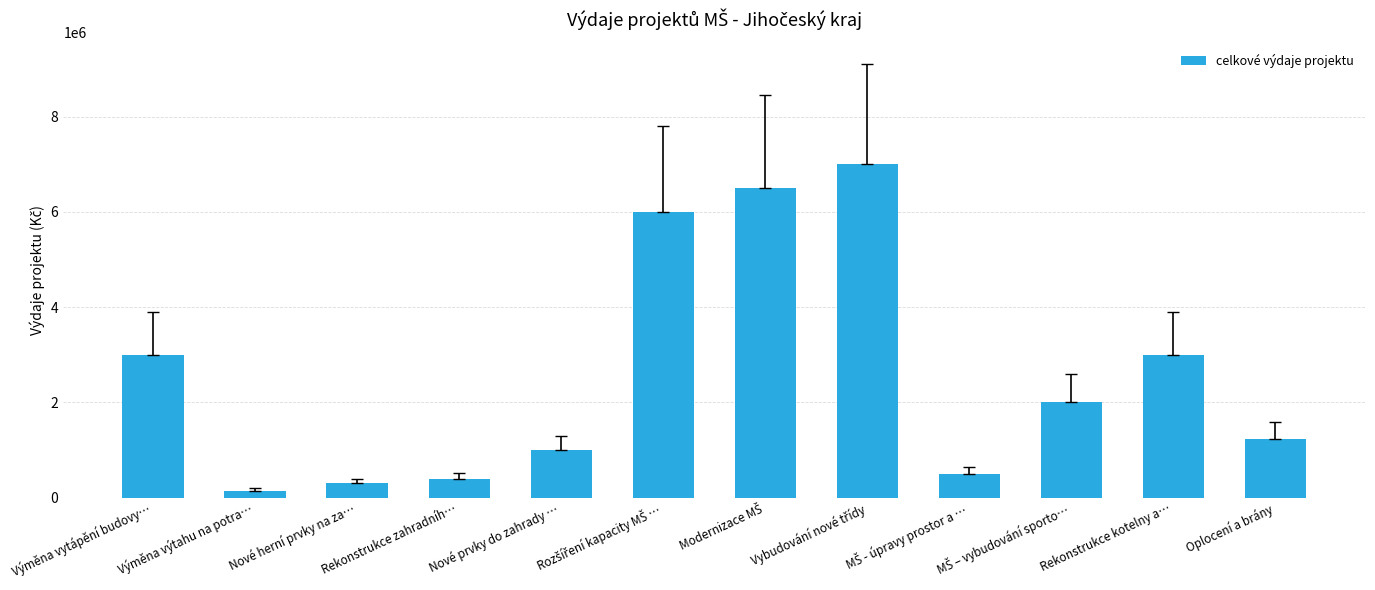

How many data points are less than 2000000?

6